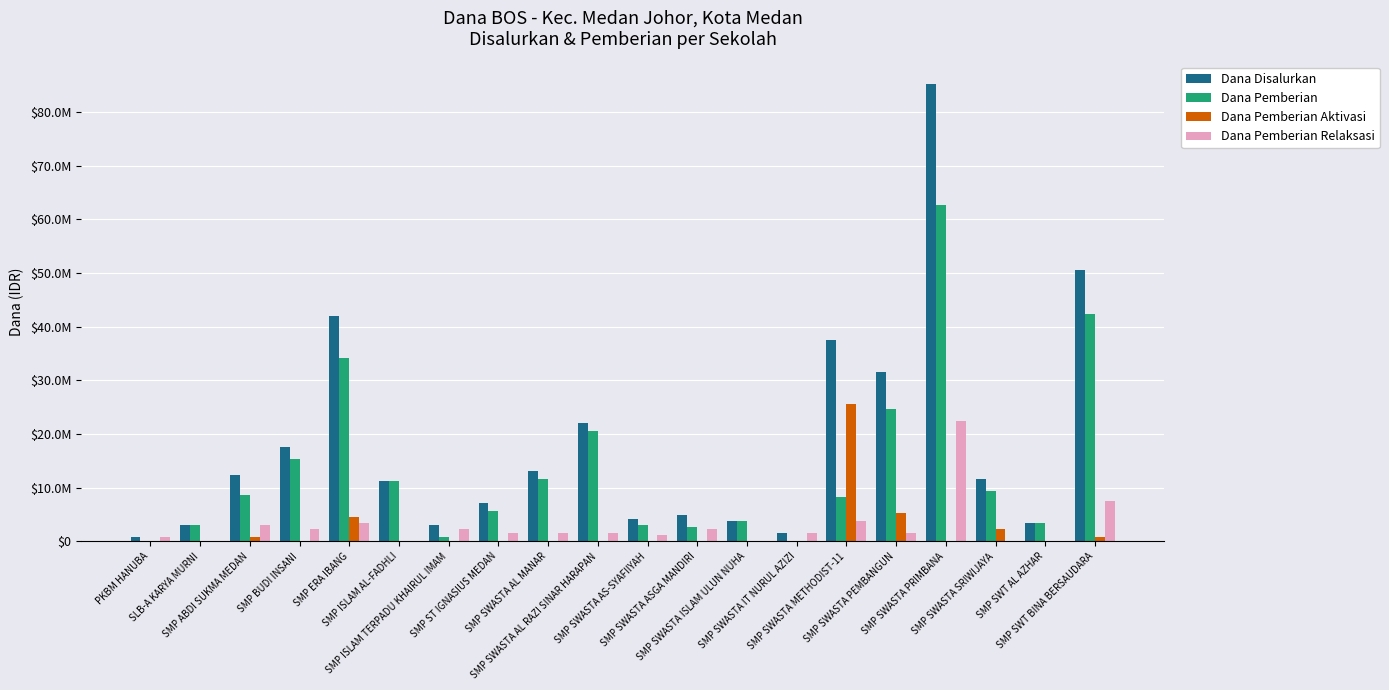

Where is Dana Pemberian Aktivasi nearest to the value 12750000?

SMP SWASTA PEMBANGUN